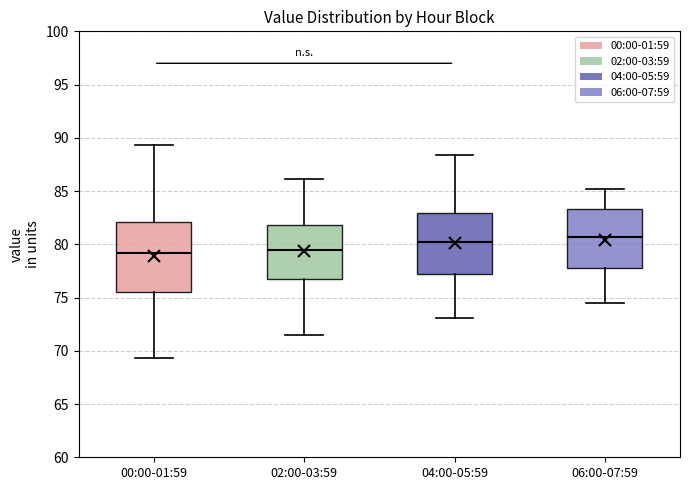

Comparing the boxes themselves (not the whiskers), which one is the tallest?

00:00-01:59